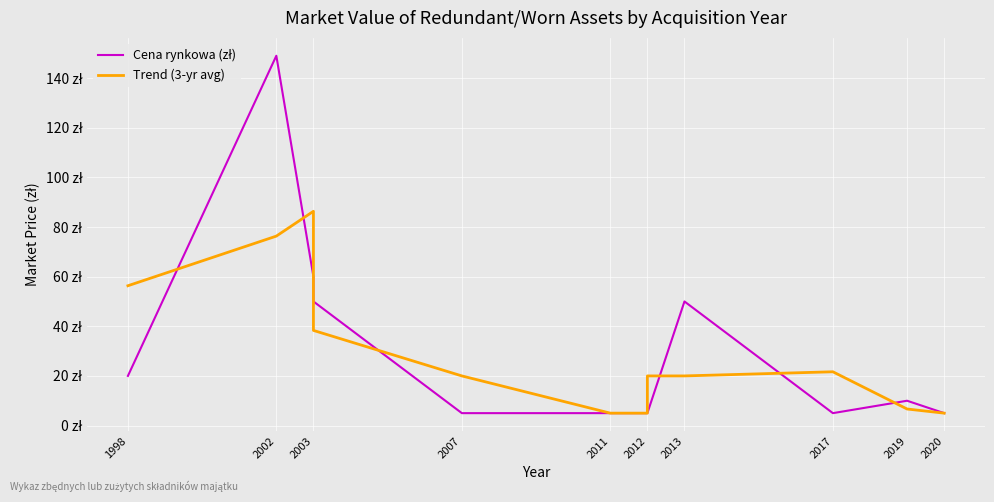

How many lines are shown in the chart?

2